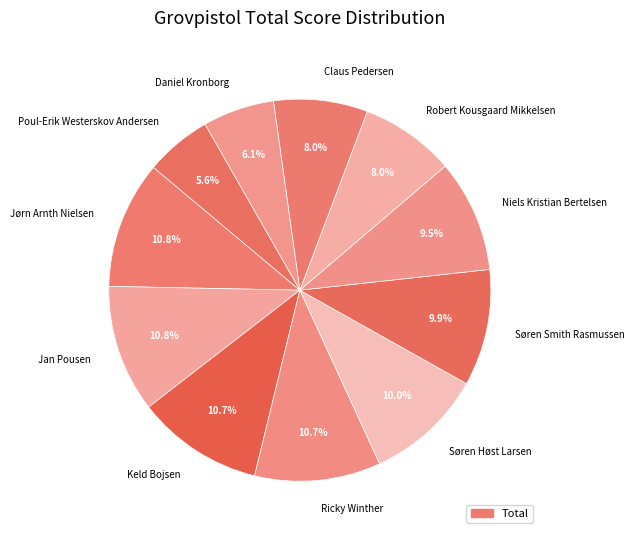

What percentage do Søren Høst Larsen and Jan Pousen together represent?

20.8%